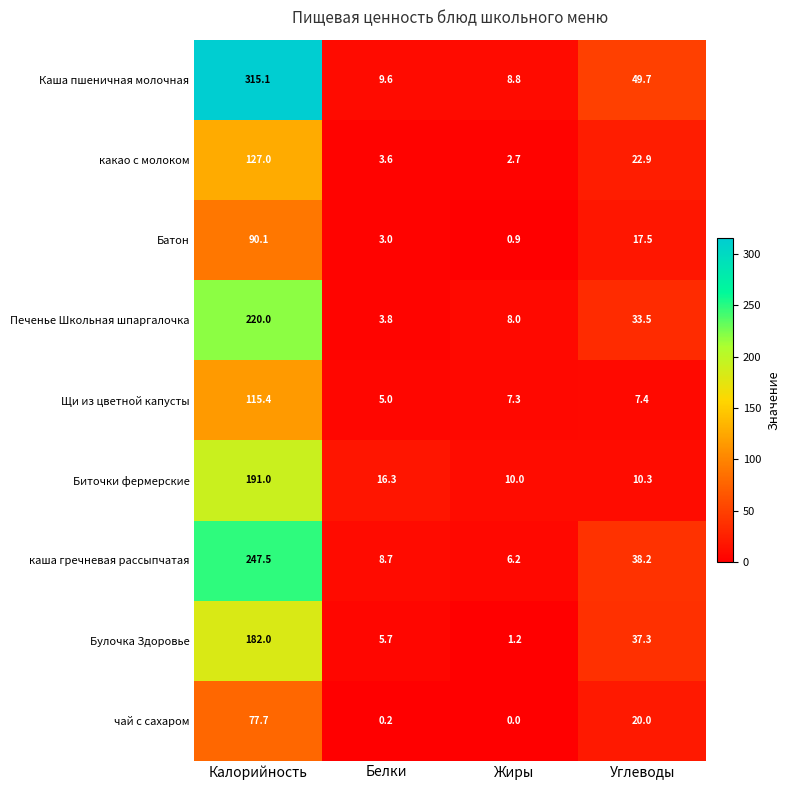

At how many categories does at least one series exceed 272?

1